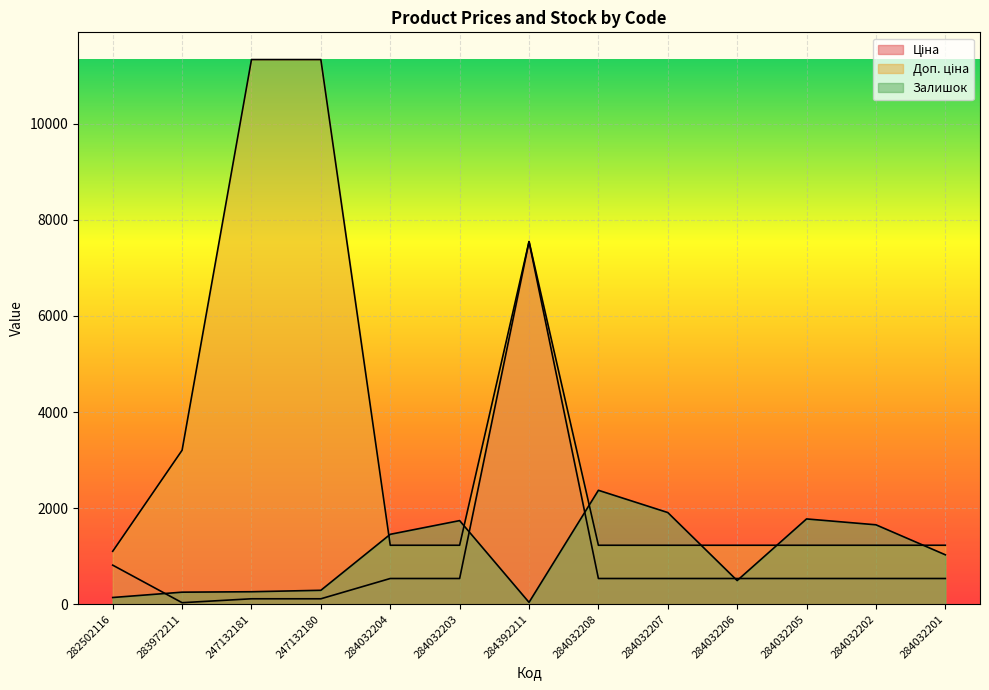

Does the chart display data point markers on the line(s)?

No